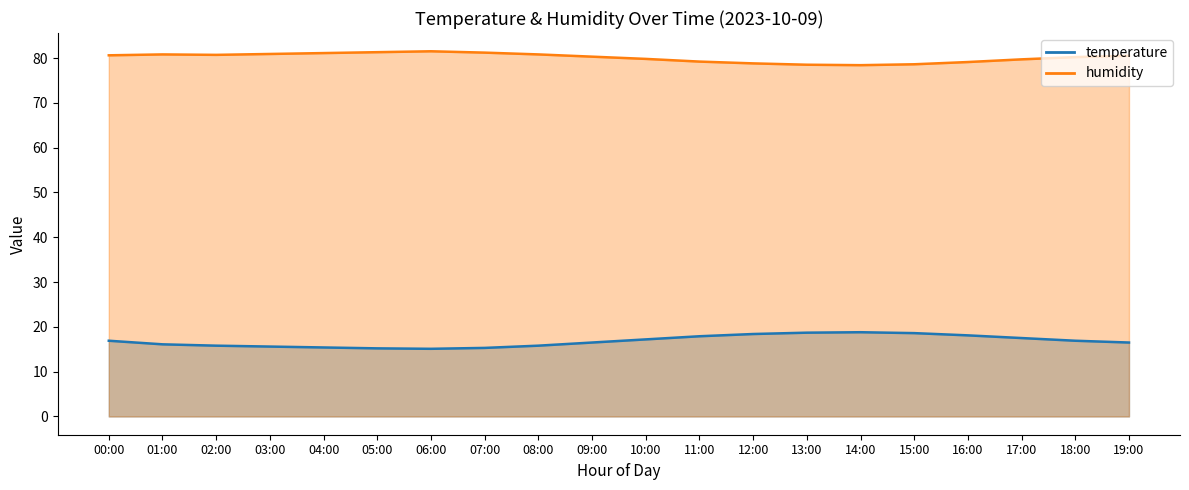

Which has a higher value, 17:00 or 18:00?

17:00